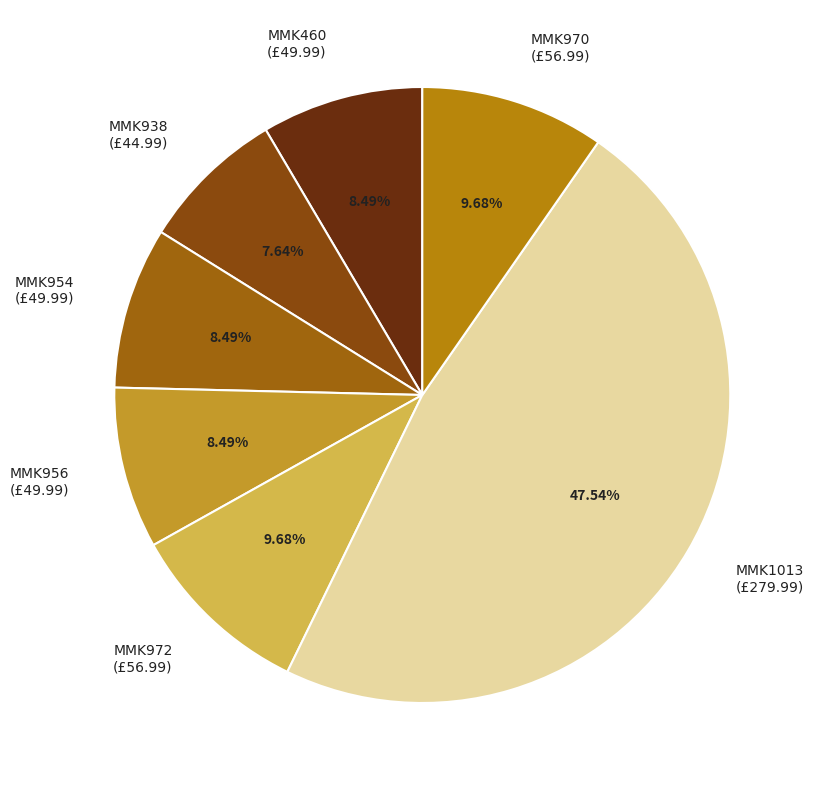

To the nearest percent, what is the difference between the largest and smallest slice percentages?

40%